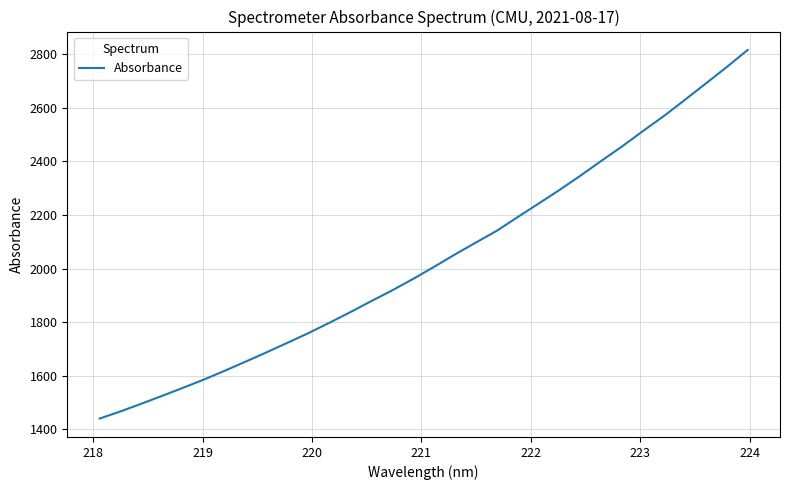

What is the difference between the maximum and minimum values?

1375.7